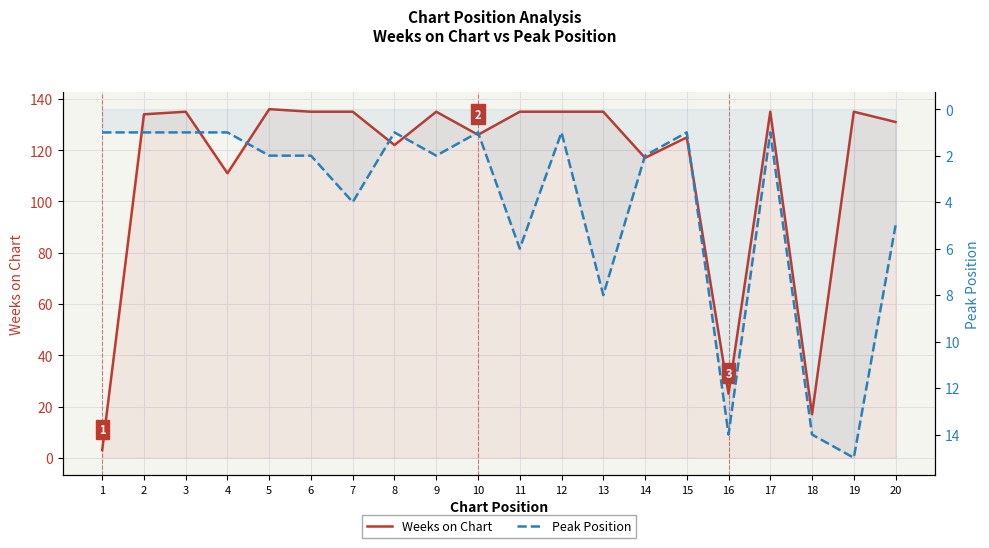

At which label is Weeks on Chart closest to 69?

4